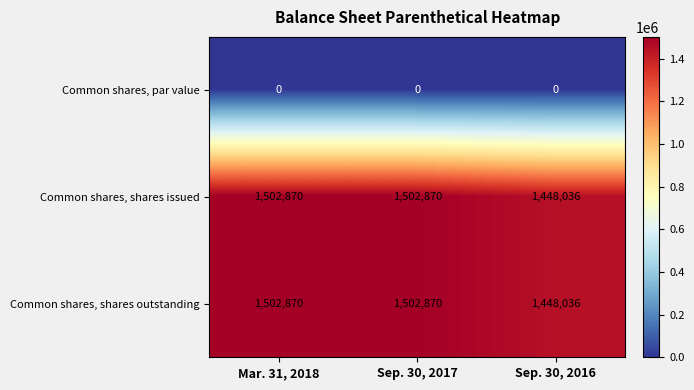

Reading right to left, list all the values displayed in this chart.

Common shares, par value: Sep. 30, 2016=0	Sep. 30, 2017=0	Mar. 31, 2018=0
Common shares, shares issued: Sep. 30, 2016=1448036	Sep. 30, 2017=1502870	Mar. 31, 2018=1502870
Common shares, shares outstanding: Sep. 30, 2016=1448036	Sep. 30, 2017=1502870	Mar. 31, 2018=1502870